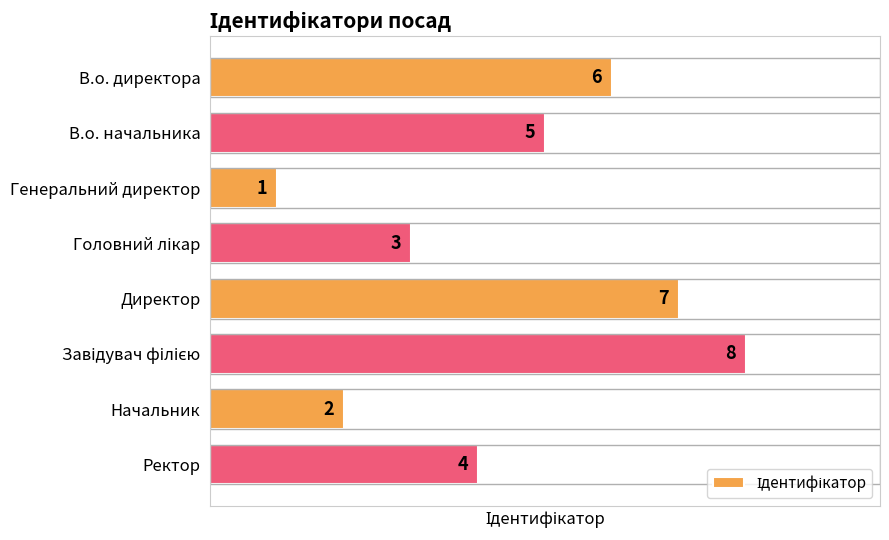

How many bars are there in total?

8